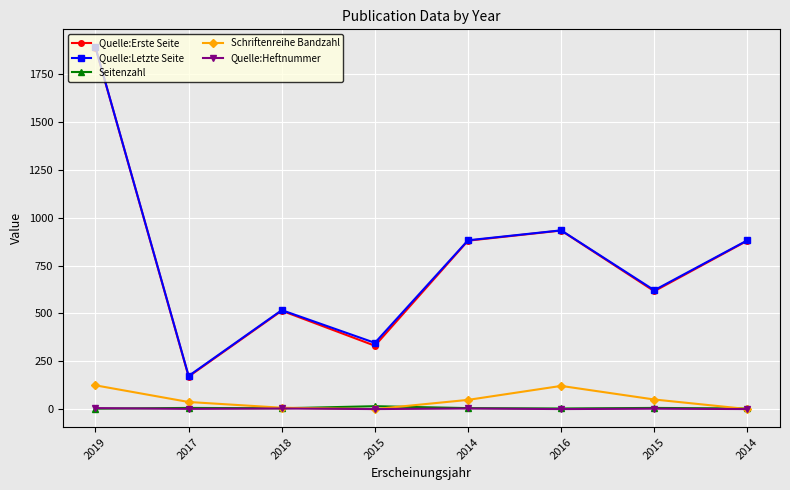

Is this an area chart (filled region under the line)?

No